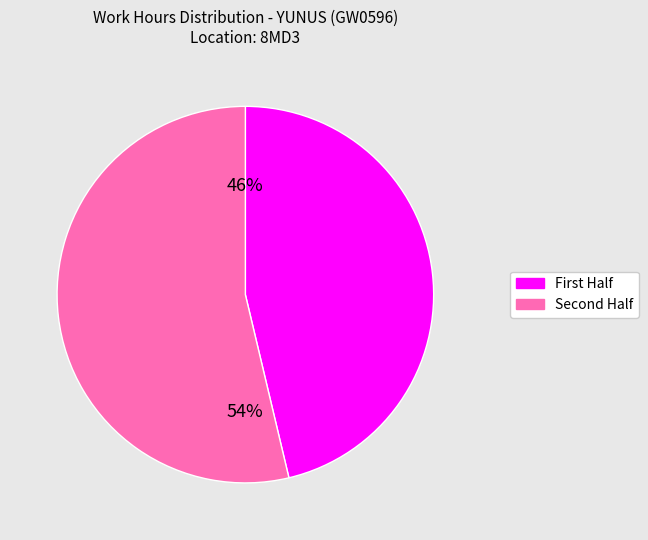

To the nearest percent, what is the average slice percentage?

50%